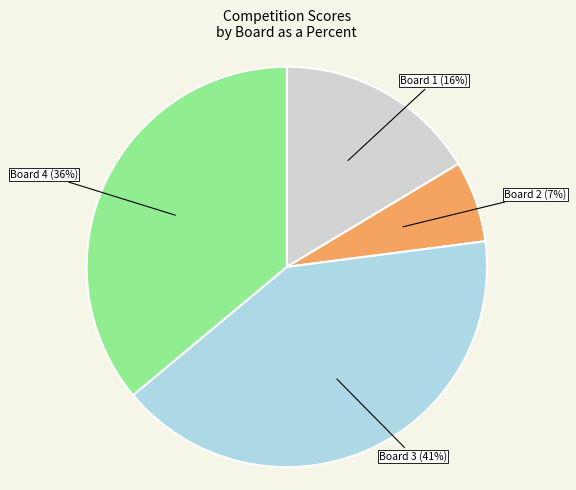

Is there any slice that represents more than half of the pie?

No